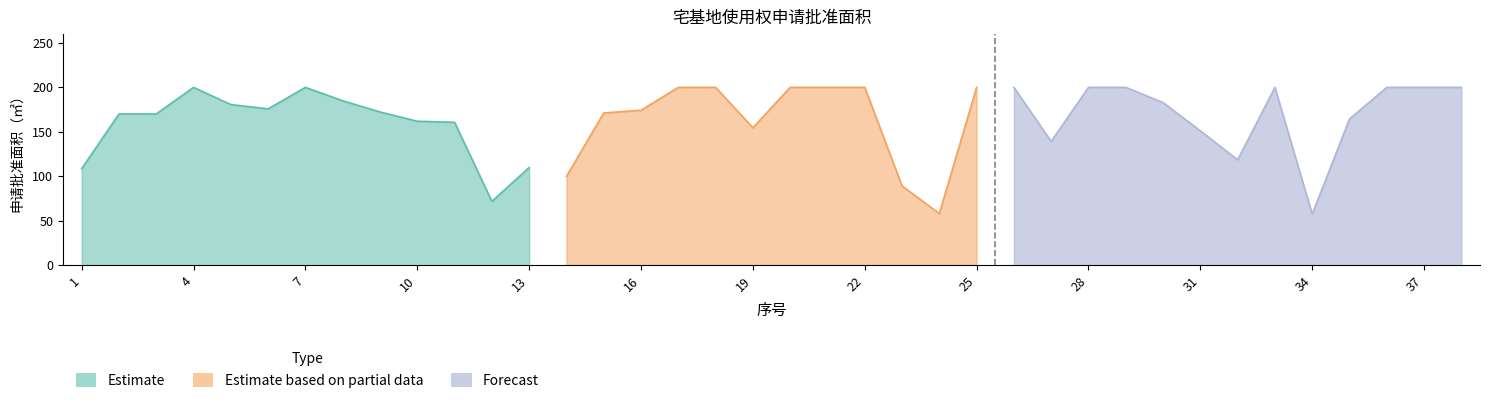

What is the change in value from 15 to 25?

+28.8